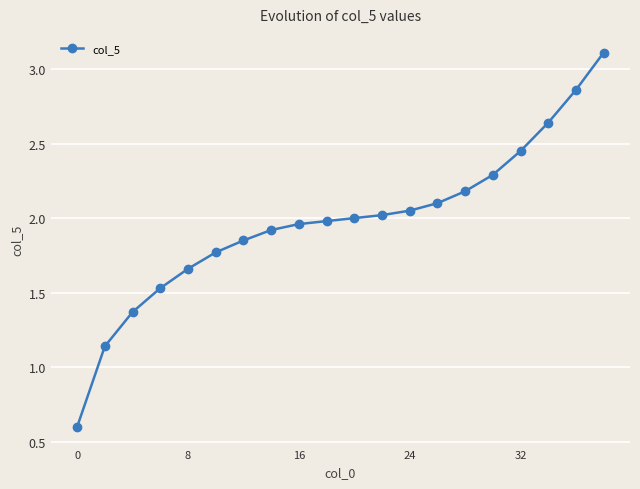

Is this an area chart (filled region under the line)?

No